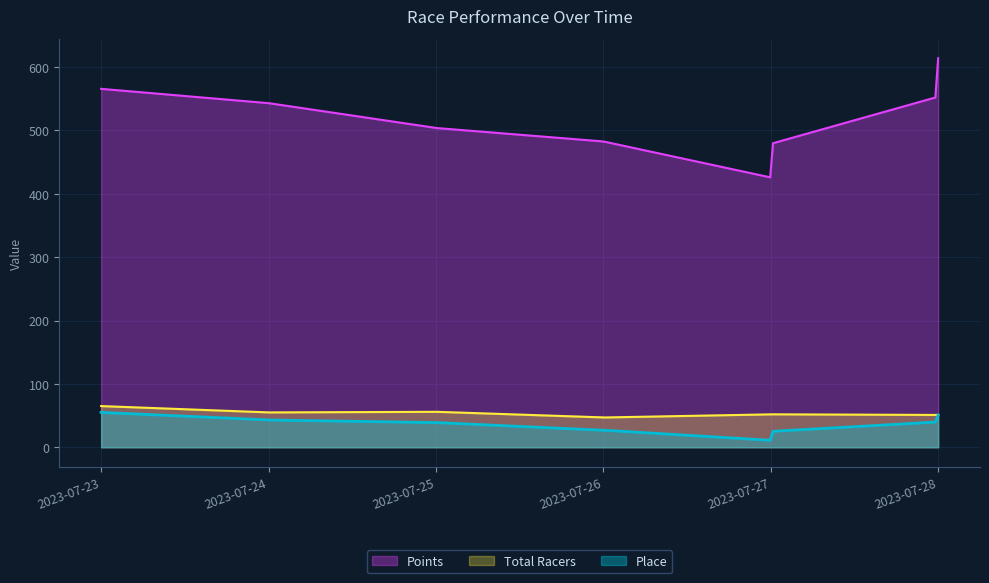

What is the sum of all Total Racers values?

429.0